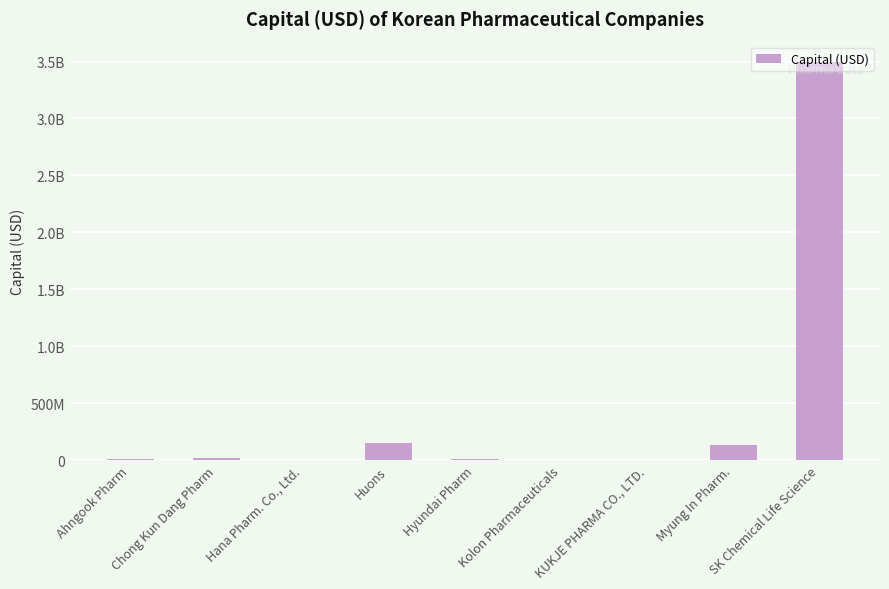

Reading right to left, list all the values displayed in this chart.

SK Chemical Life Science=3500000000	Myung In Pharm.=130000000	KUKJE PHARMA CO., LTD.=0	Kolon Pharmaceuticals=0	Hyundai Pharm=12000000	Huons=148000000	Hana Pharm. Co., Ltd.=4236903	Chong Kun Dang Pharm=21476485	Ahngook Pharm=6300000